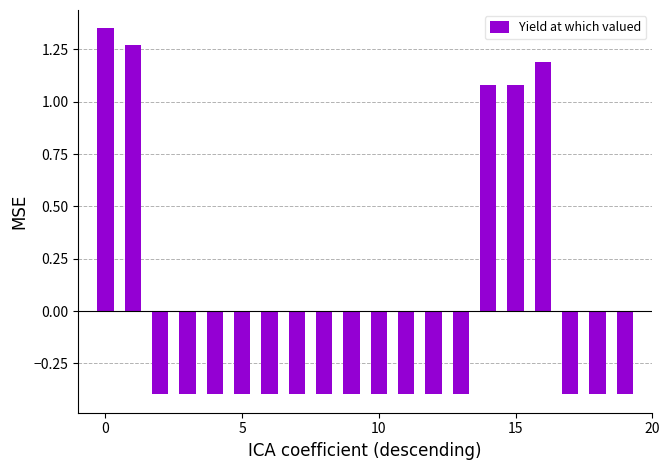

What is the value of the 11th bar from the left?

-0.4